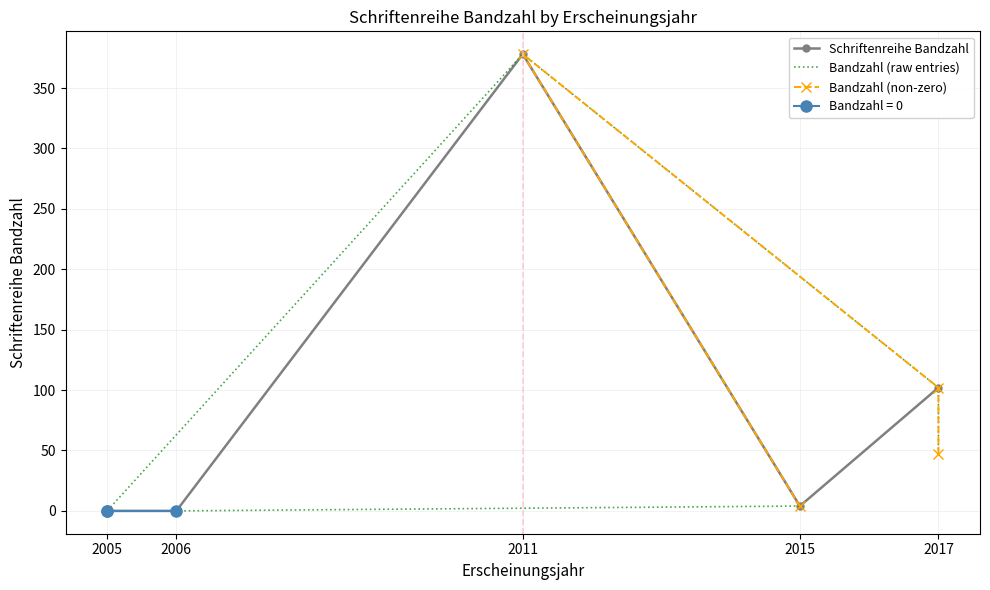

Which has a higher value, 2011 or 2017?

2011